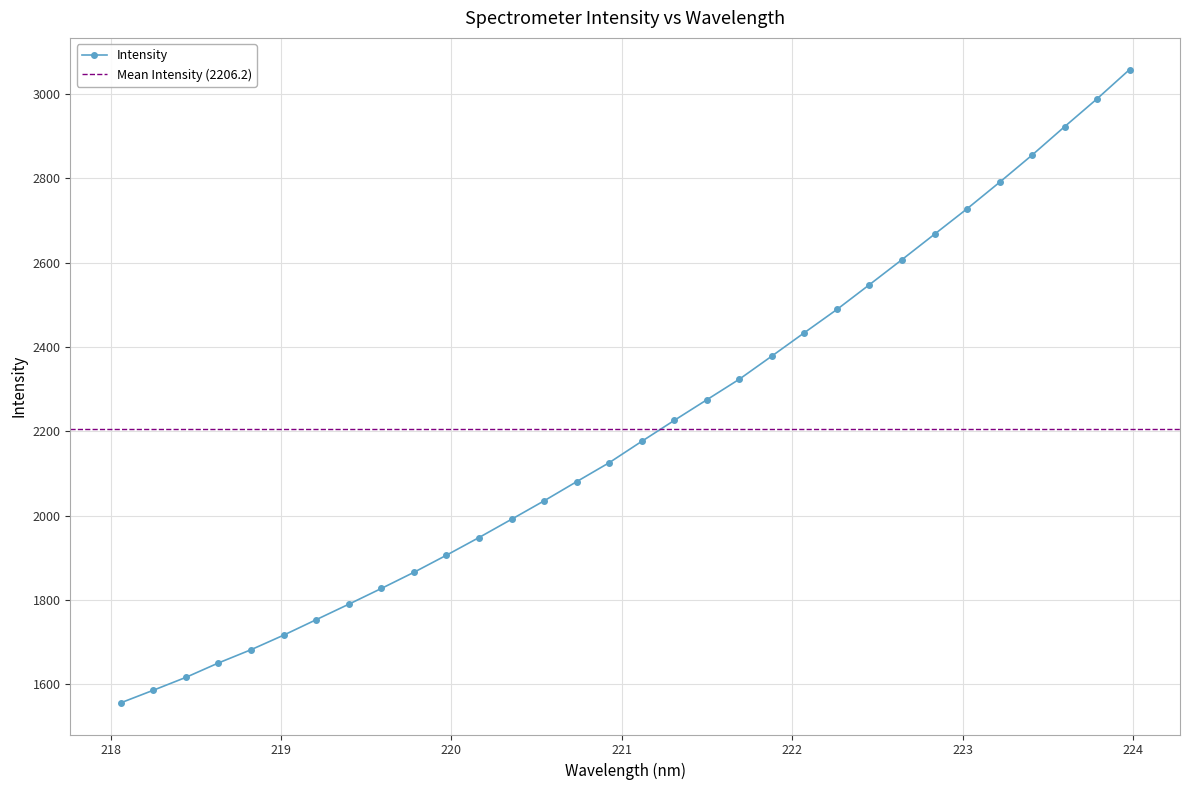

What is the smallest value displayed?

1556.5